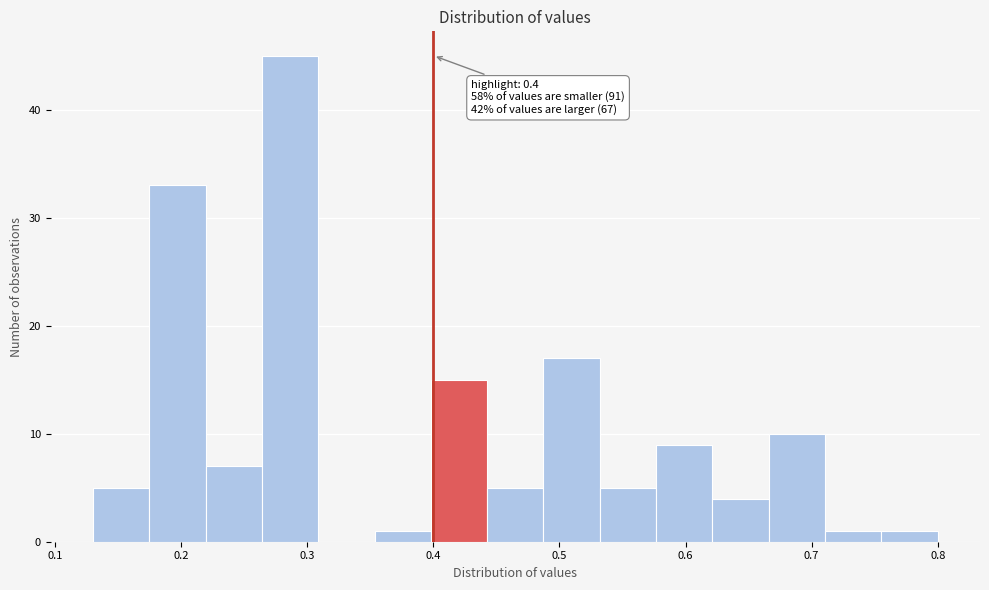

Over which range of the x-axis is the bar tallest?

0.26 to 0.31